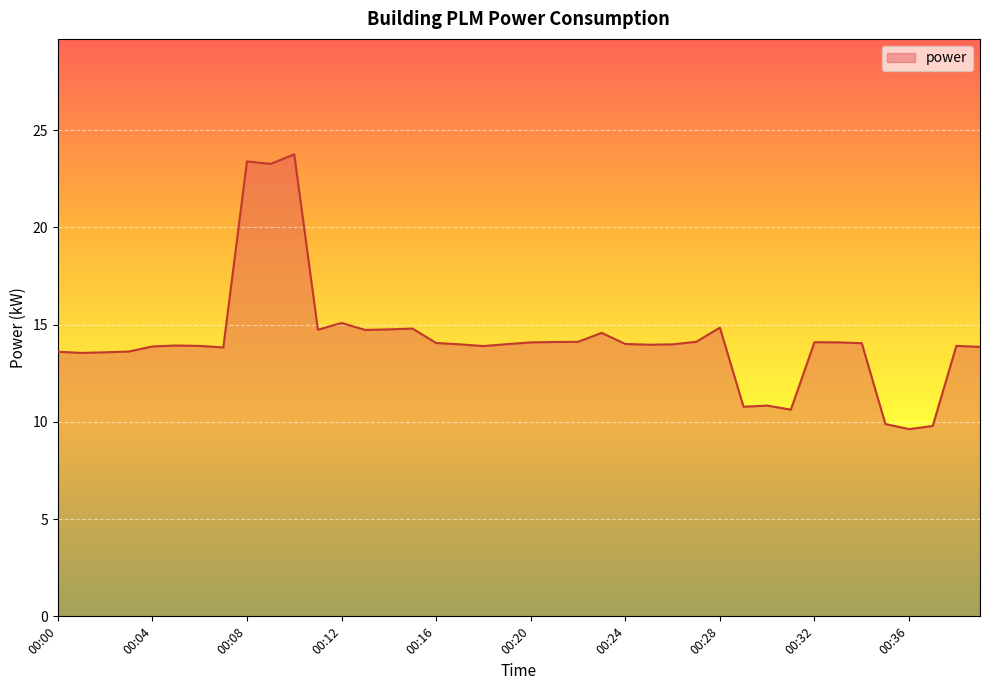

What is the smallest value displayed?

9.6